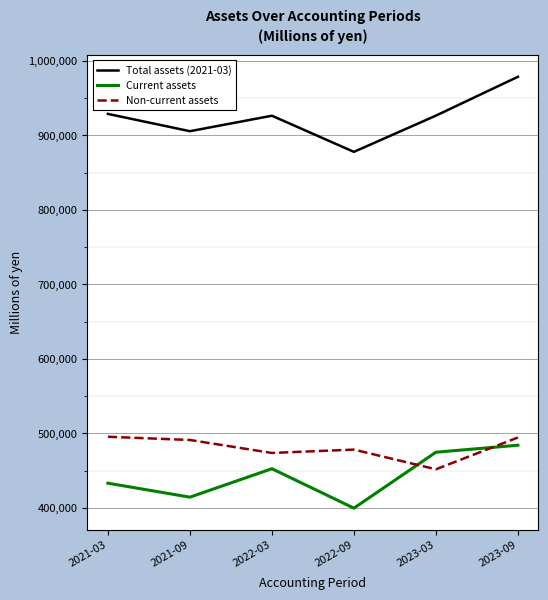

What is the difference between the Non-current assets values at 2022-09 and 2023-09?

16268